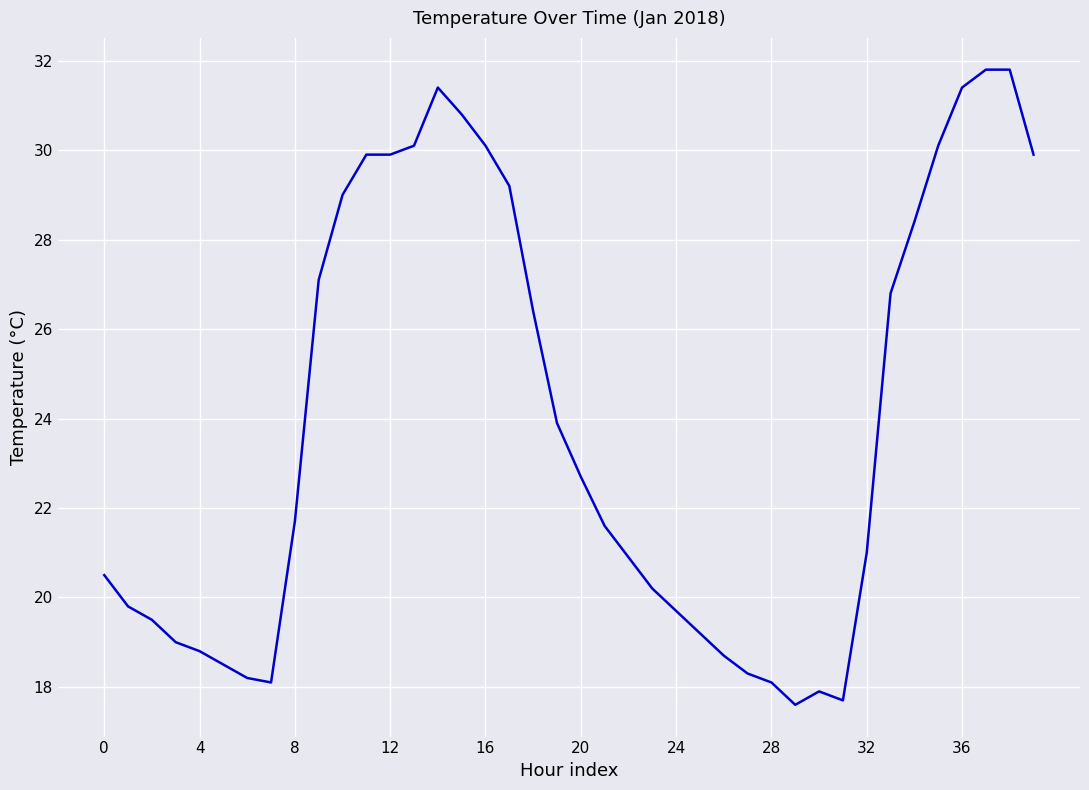

What is the greatest value displayed?

31.8